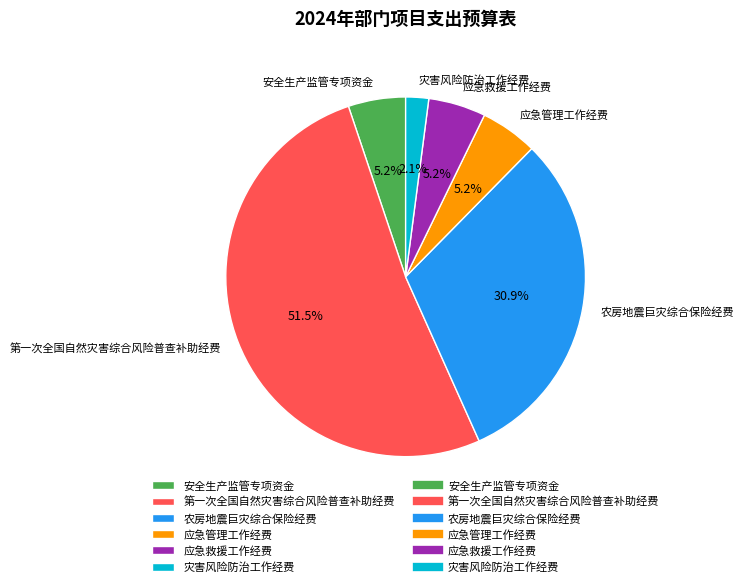

Do 应急管理工作经费 and 第一次全国自然灾害综合风险普查补助经费 together represent more than half of the pie?

Yes